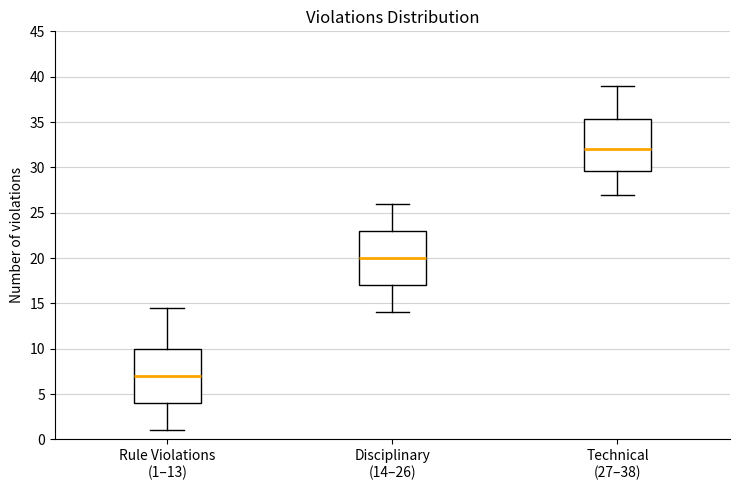

Which box has the lowest median line?

Rule Violations (1–13)